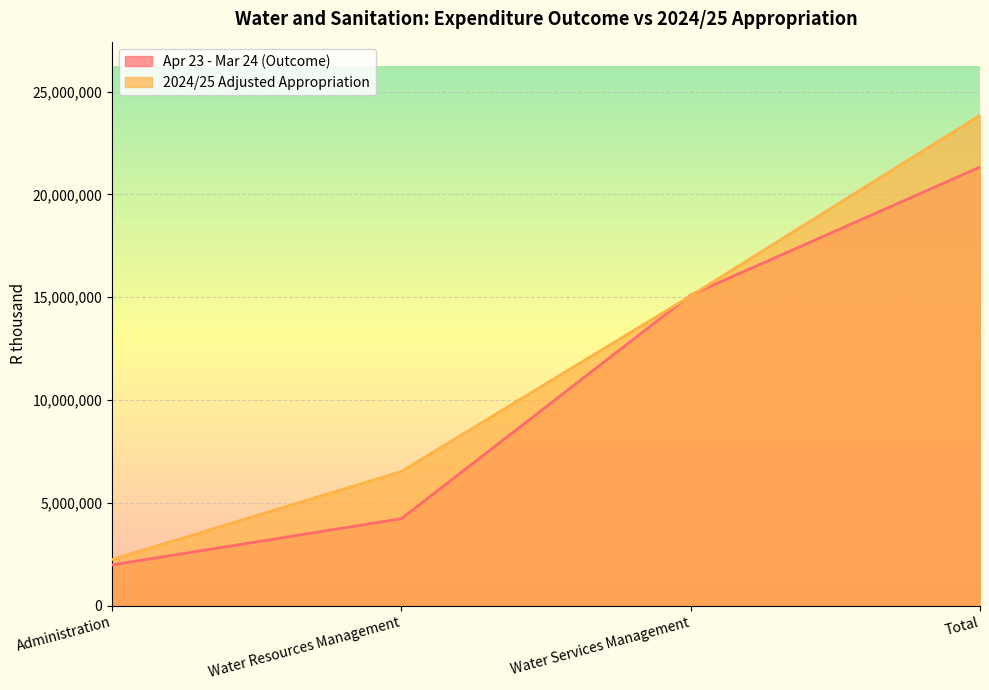

At which category is the sum across all series the highest?

Total